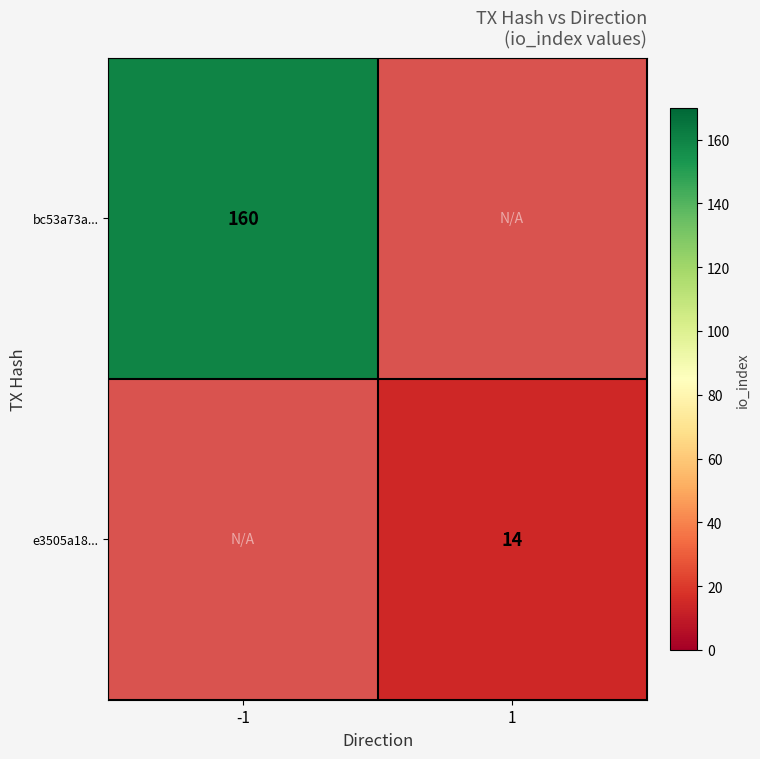

The value of e3505a18... at 1 is 25. True or false?

False